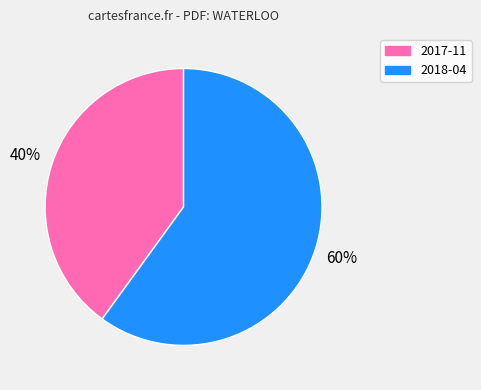

To the nearest percent, what is the difference between the largest and smallest slice percentages?

20%